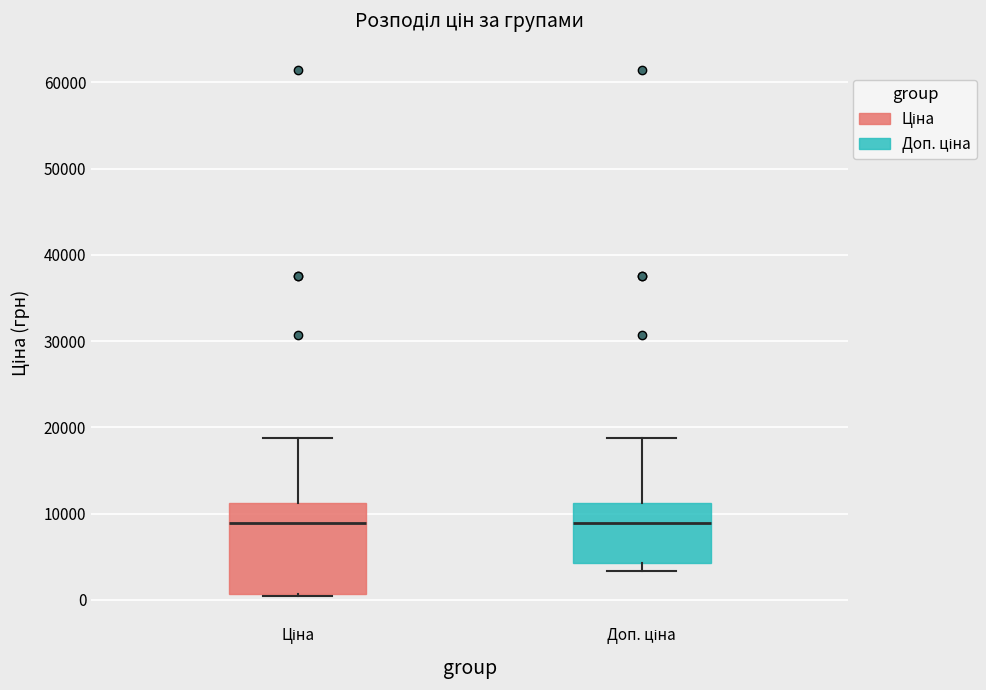

Where does the upper whisker of the box for Доп. ціна end on the y-axis? The values are not printed on the chart, so give them approximately, as read against the axis.

19000